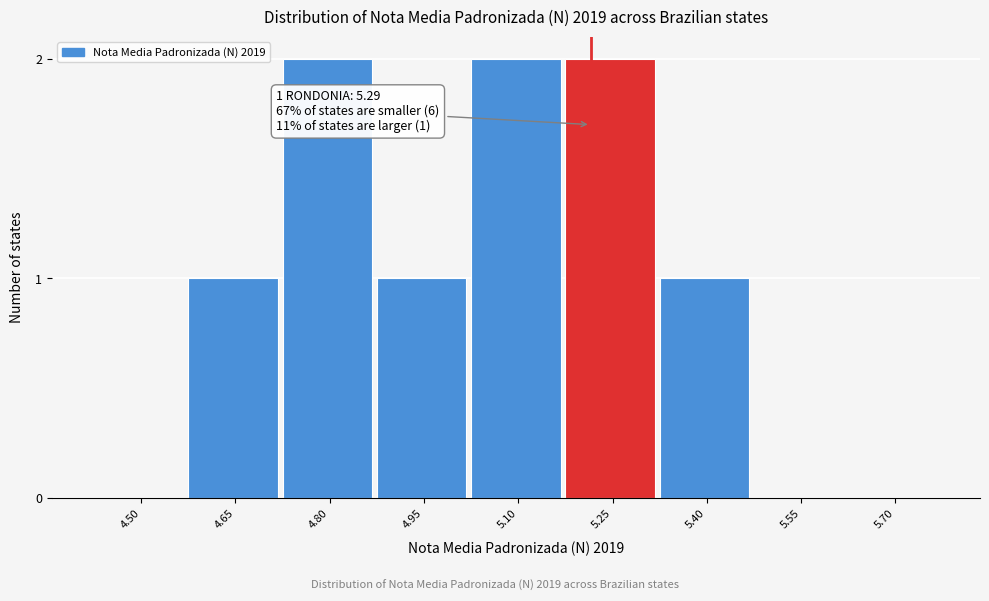

Reading left to right, extract all data points from this chart.

4.50=0	4.65=1	4.80=2	4.95=1	5.10=2	5.25=2	5.40=1	5.55=0	5.70=0